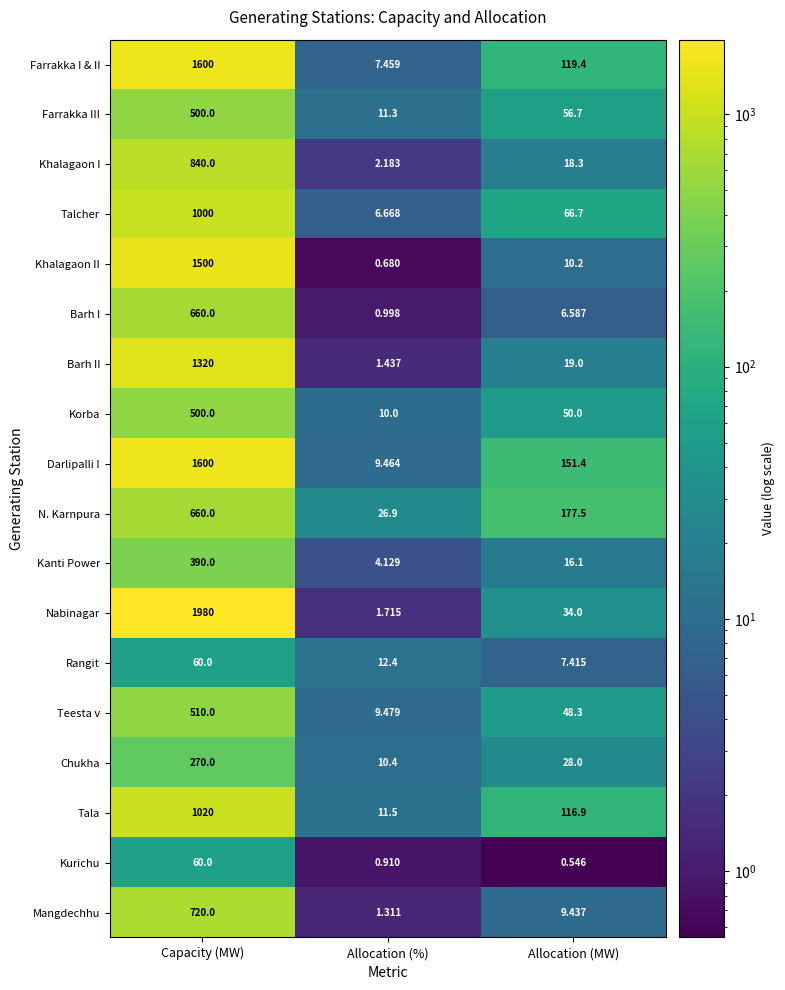

List the labels in order of Mangdechhu value, largest first.

Capacity (MW), Allocation (MW), Allocation (%)